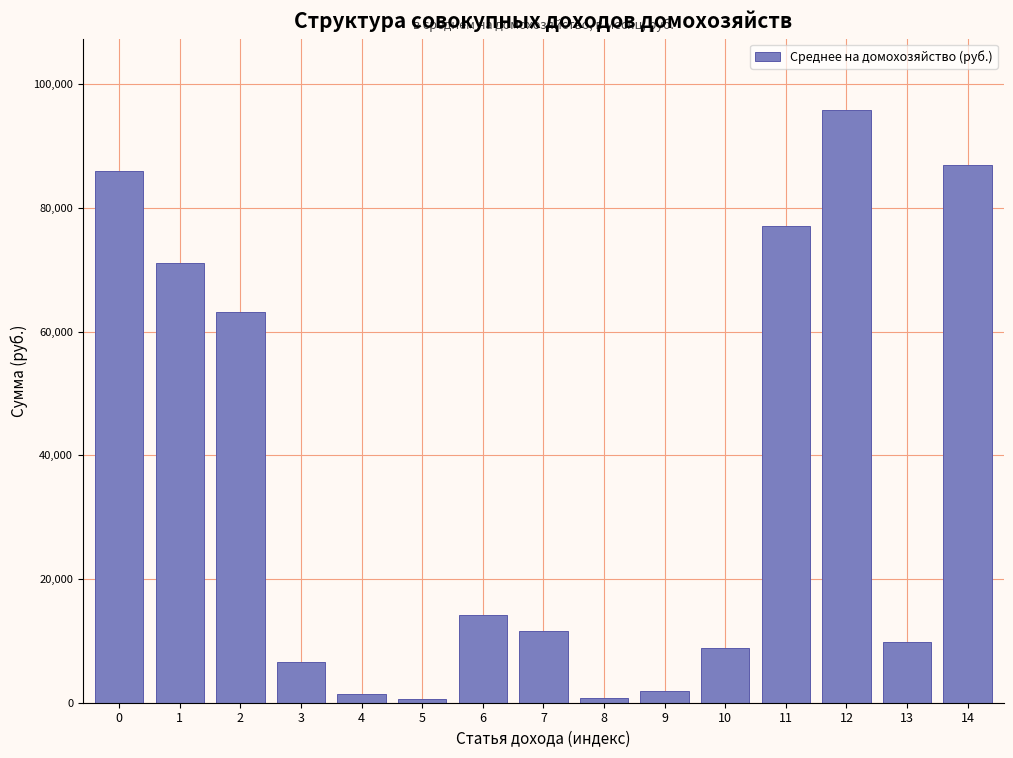

What is the maximum value shown in the chart?

95848.2